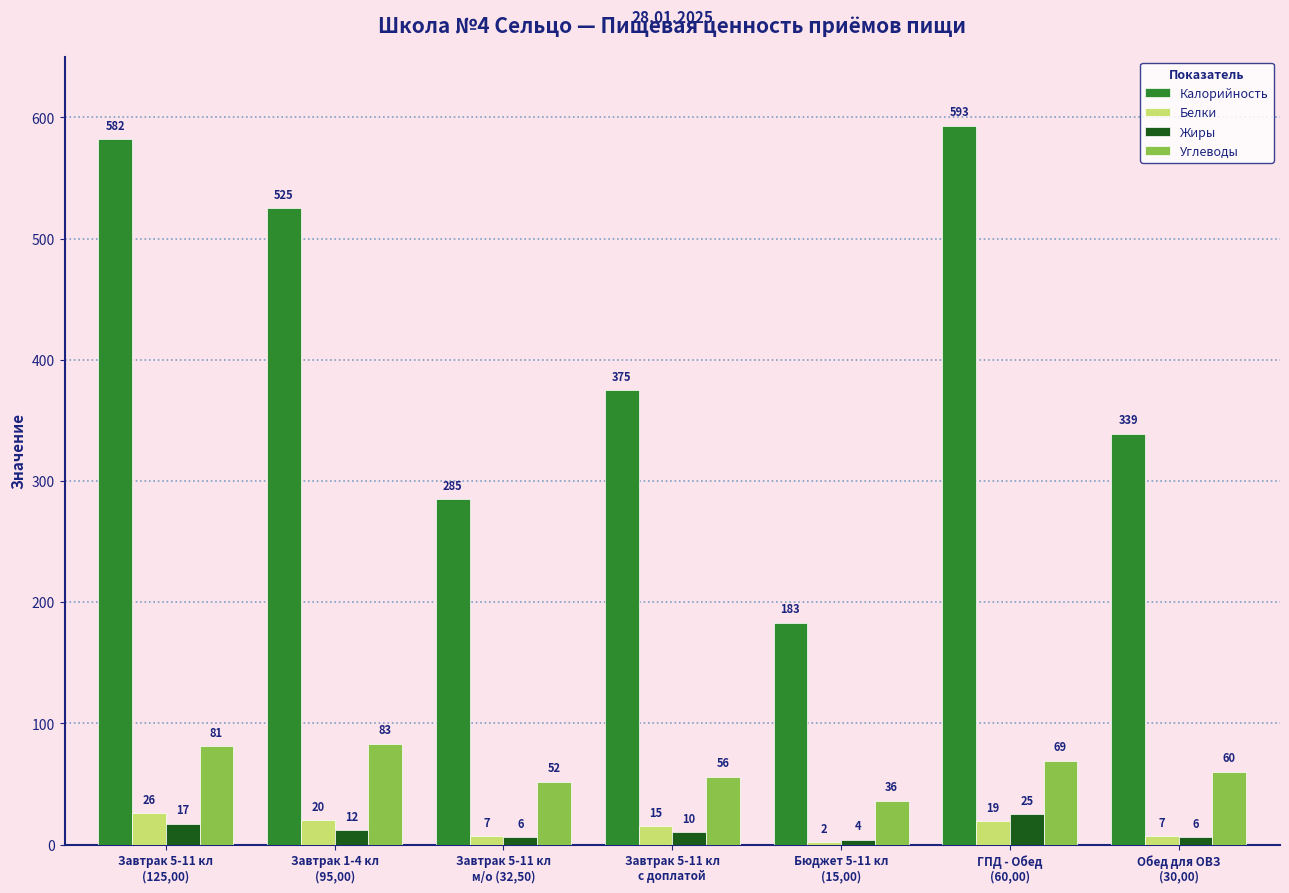

At how many categories does at least one series exceed 139?

7